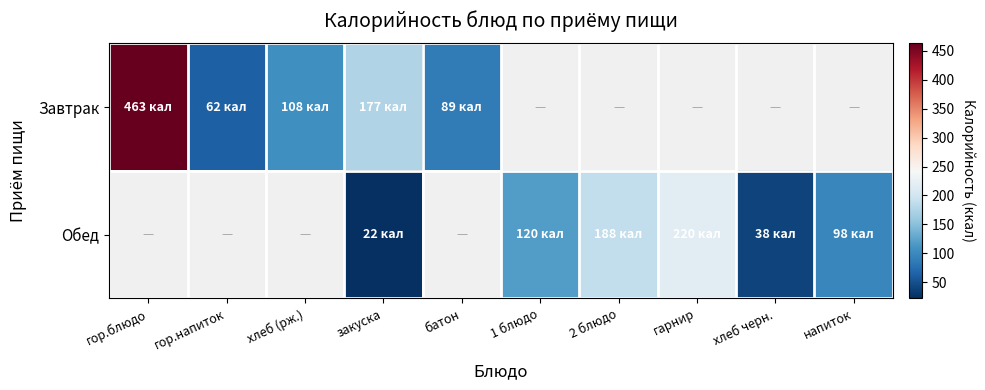

At how many categories does at least one series exceed 155?

4